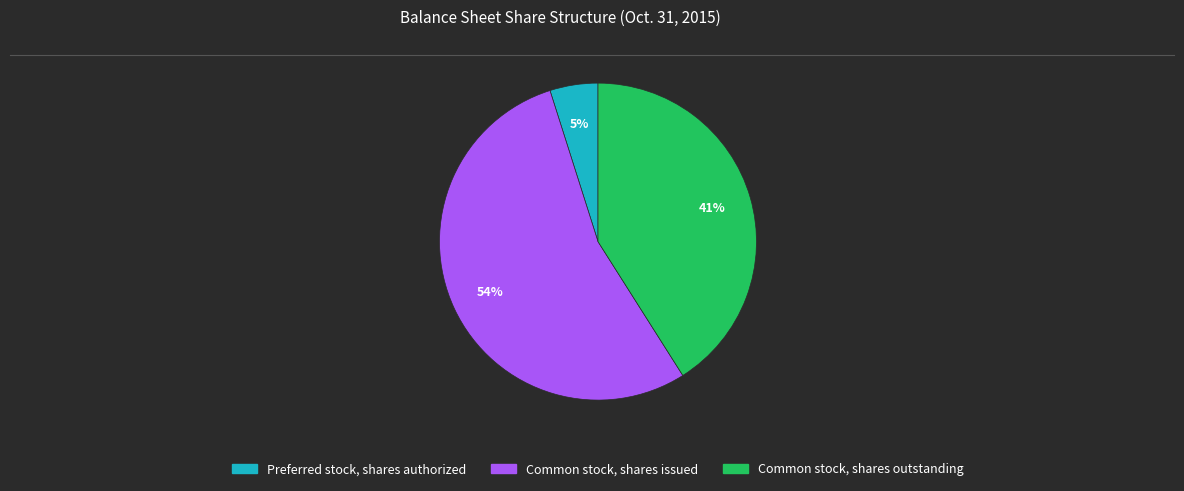

To the nearest percent, what is the difference between the largest and smallest slice percentages?

49%